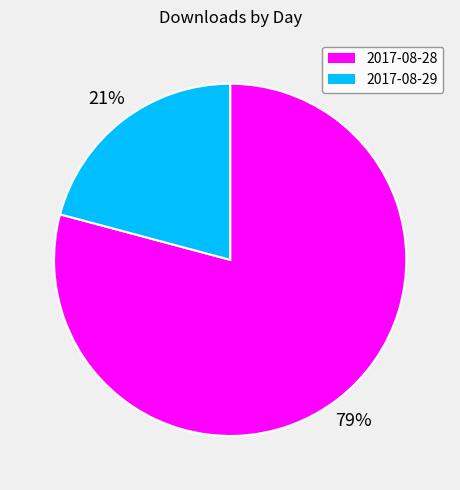

Which category has the smallest portion of the pie?

2017-08-29